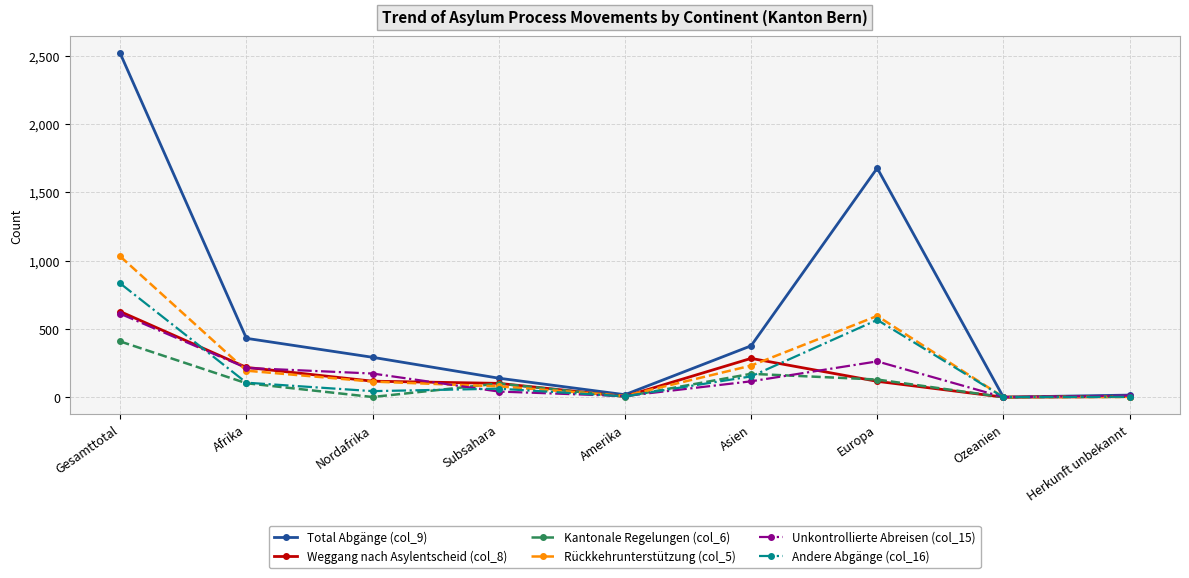

Is the value of Unkontrollierte Abreisen (col_15) at Ozeanien greater than the value of Rückkehrunterstützung (col_5) at Europa?

No